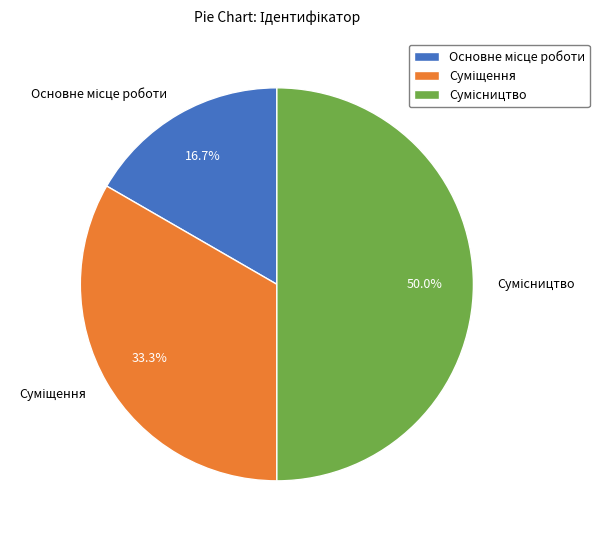

How many slices are in this pie chart?

3